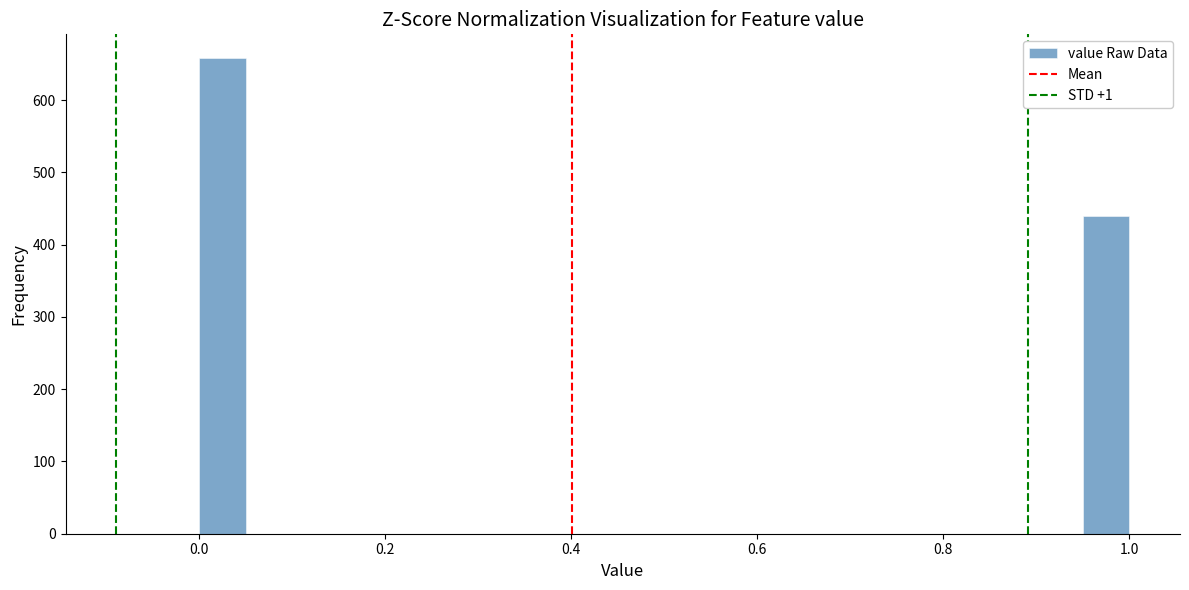

Around what value on the x-axis is the tallest bar? Give the approximate position of its centre, as read against the axis.

0.02